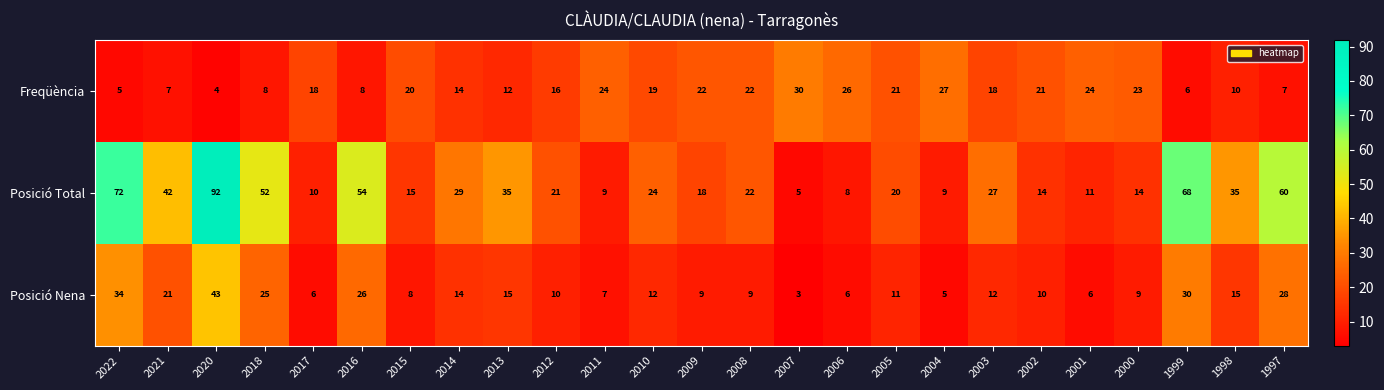

The value of Posició Total at 2007 is 5. True or false?

True